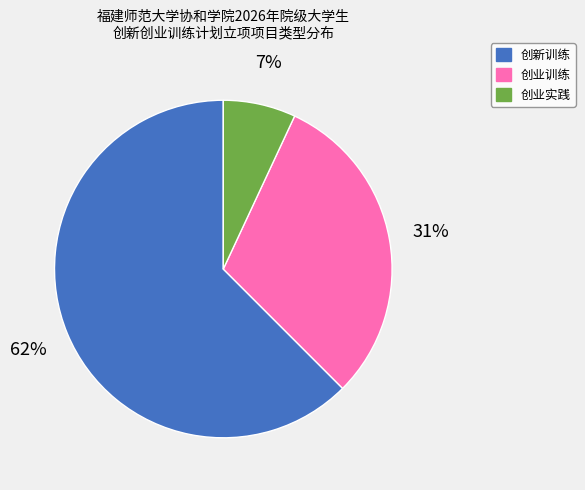

Approximately how many times larger is the value at 创业训练 compared to 创新训练?

0.5